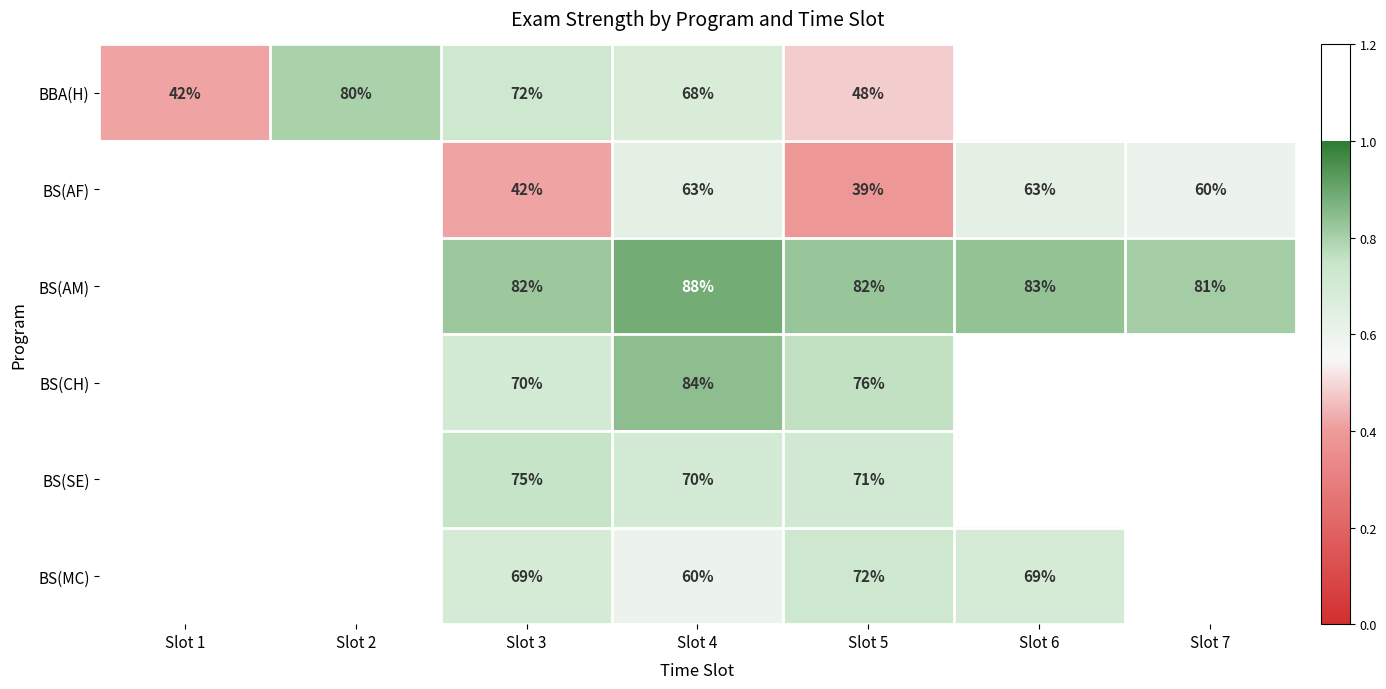

Between Slot 2 and Slot 5, which is larger?

Slot 2